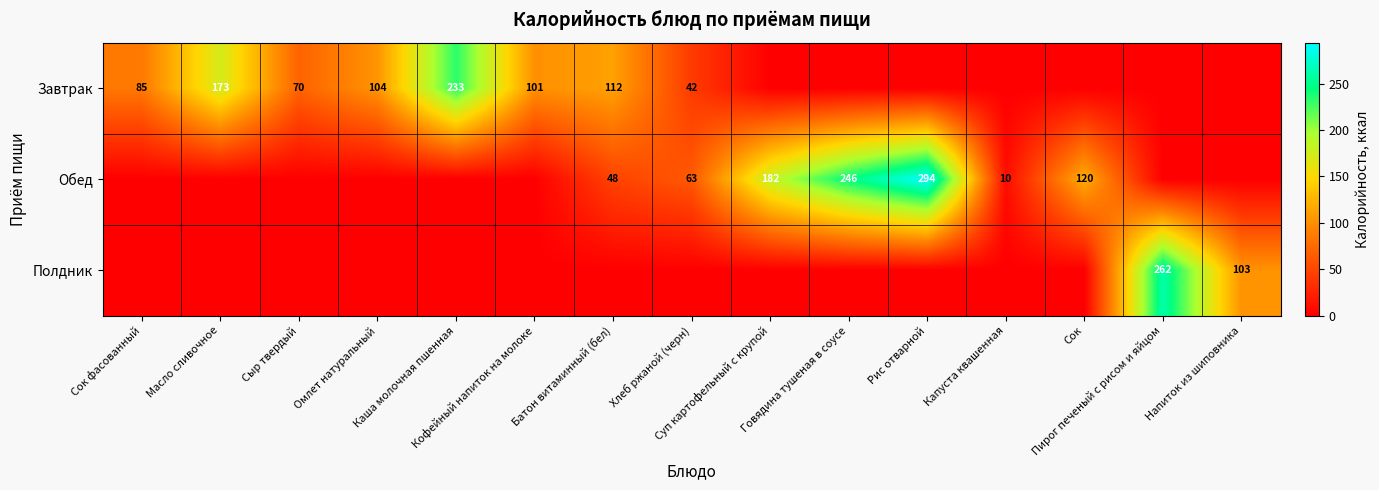

At Кофейный напиток на молоке, list the series in order from smallest to largest.

Обед, Полдник, Завтрак